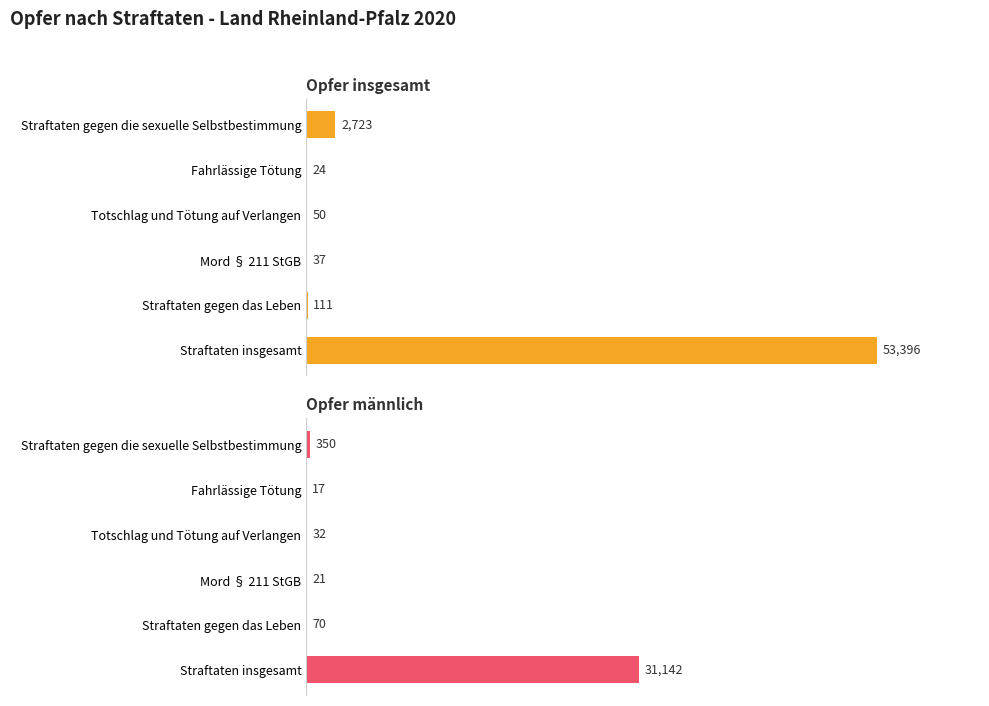

Which series has the largest range (max minus min)?

Opfer insgesamt